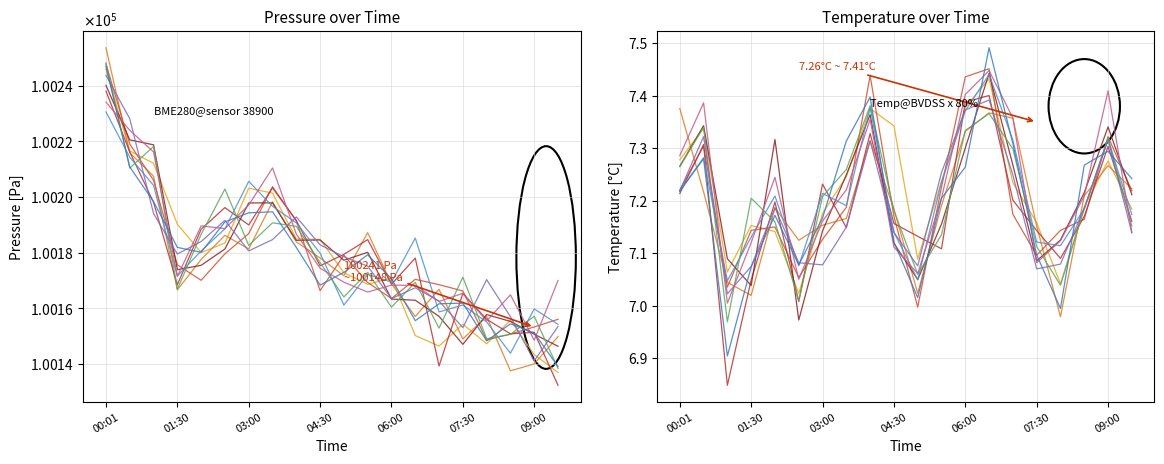

What position from the right is 08:30?

3